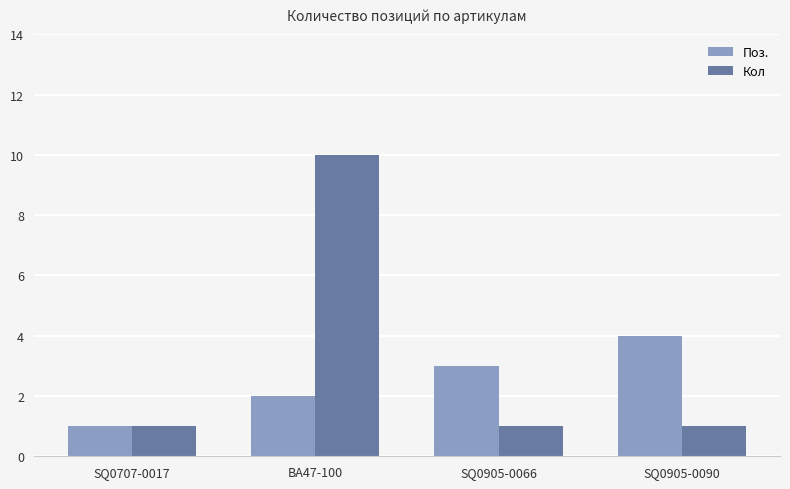

What are all the series names shown in the legend?

Поз., Кол